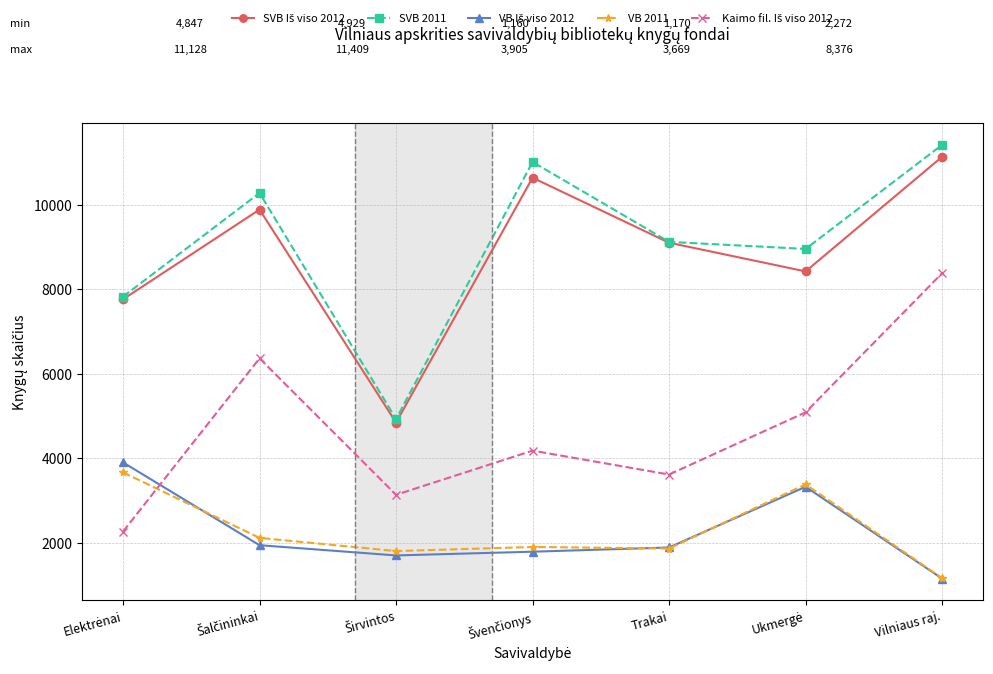

True or false: VB 2011 has a value of 1870 at Trakai.

True